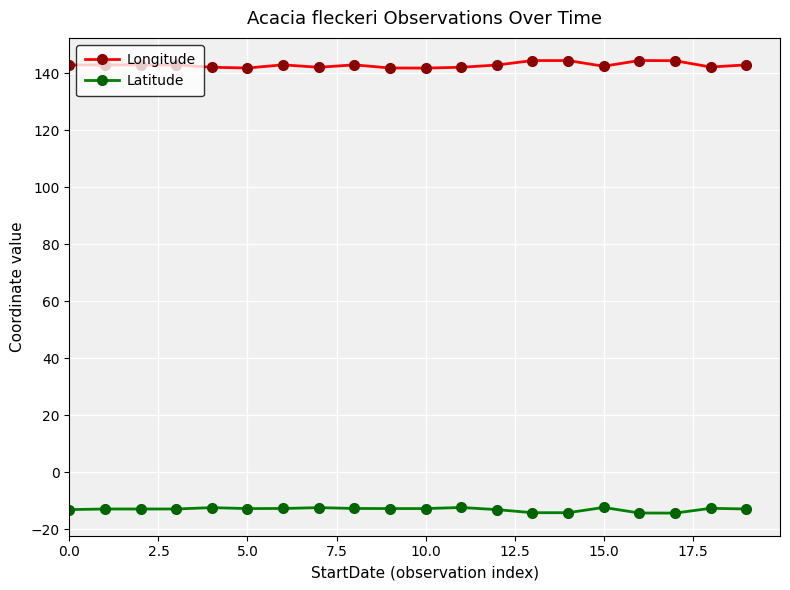

Rank the series by their average value, from lowest to highest.

Latitude, Longitude